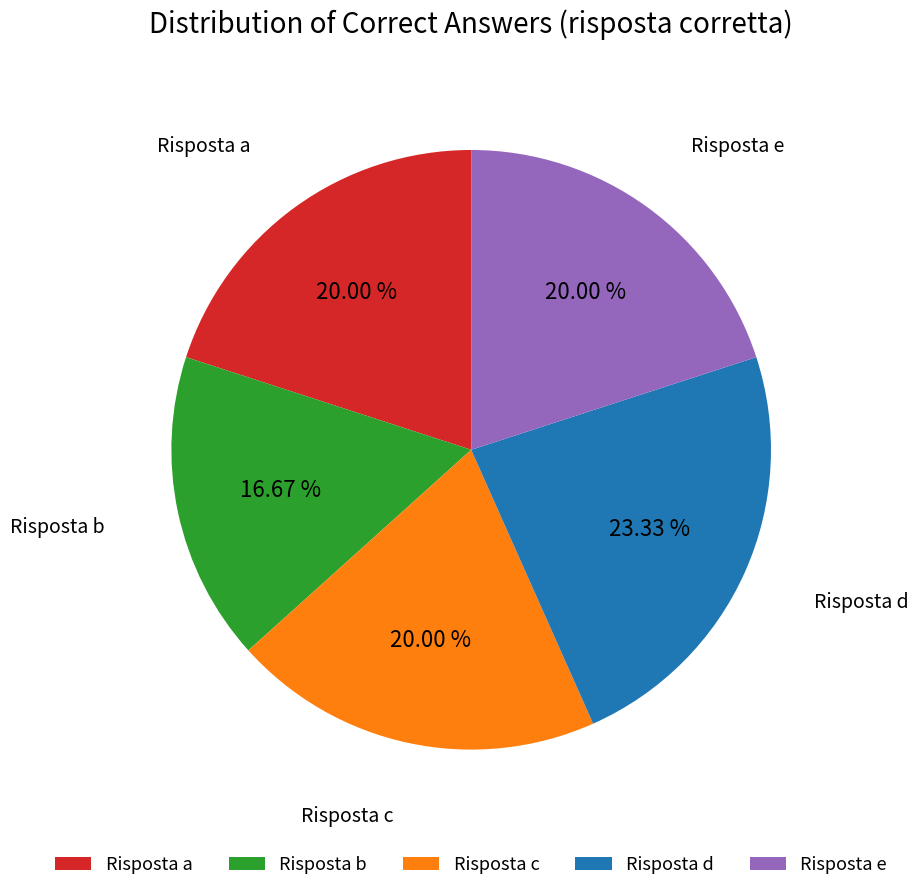

Is there a majority slice in this chart?

No